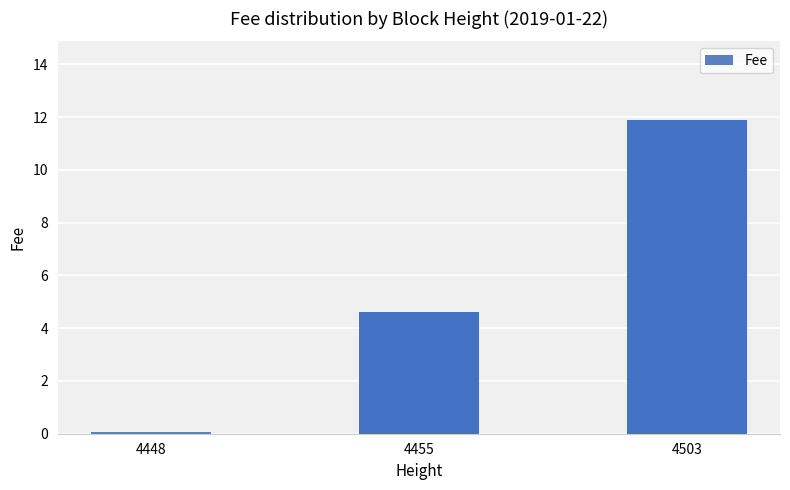

What is the change in value from 4455 to 4503?

+7.3